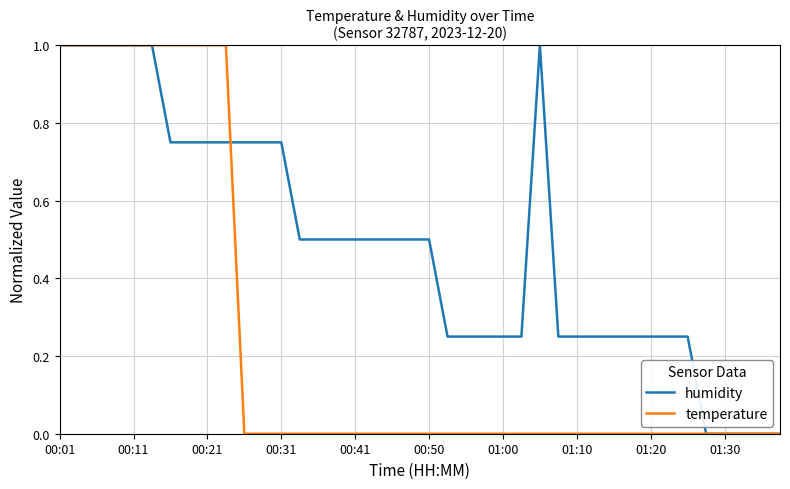

List the series in order of their overall mean, lowest first.

temperature, humidity